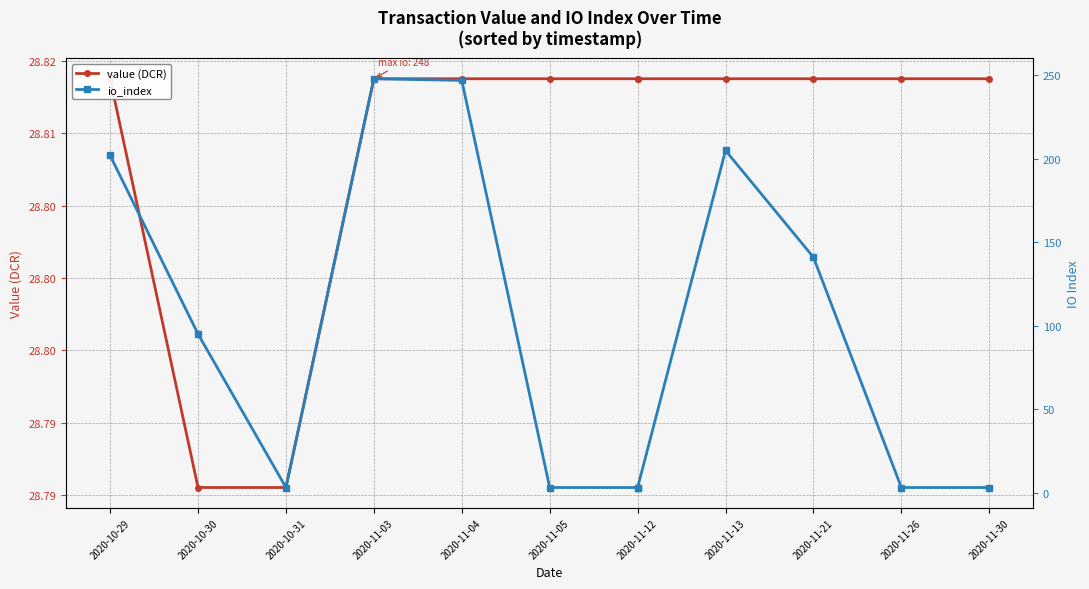

Which series has the largest total across all categories?

io_index